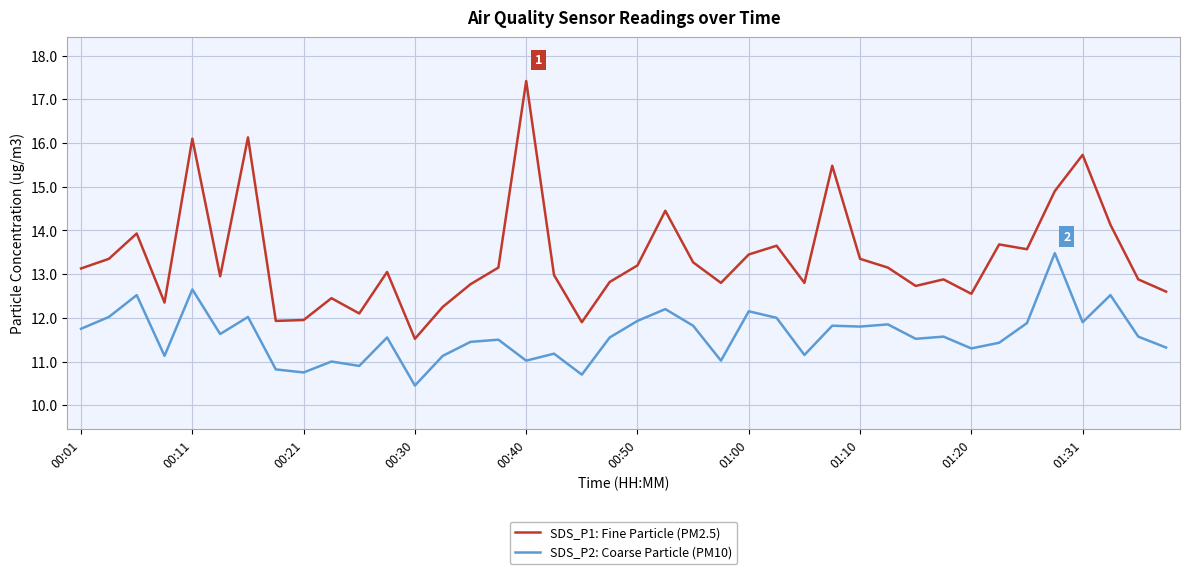

List the series in order of their peak value, lowest first.

SDS_P2: Coarse Particle (PM10), SDS_P1: Fine Particle (PM2.5)